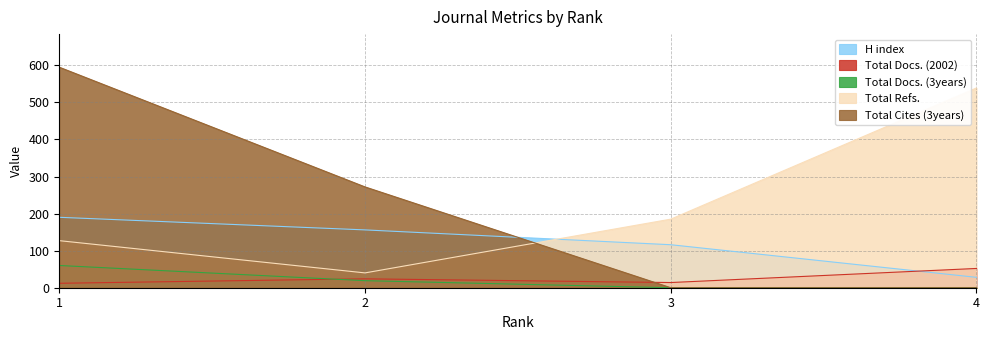

Which category has the highest value across all series?

1